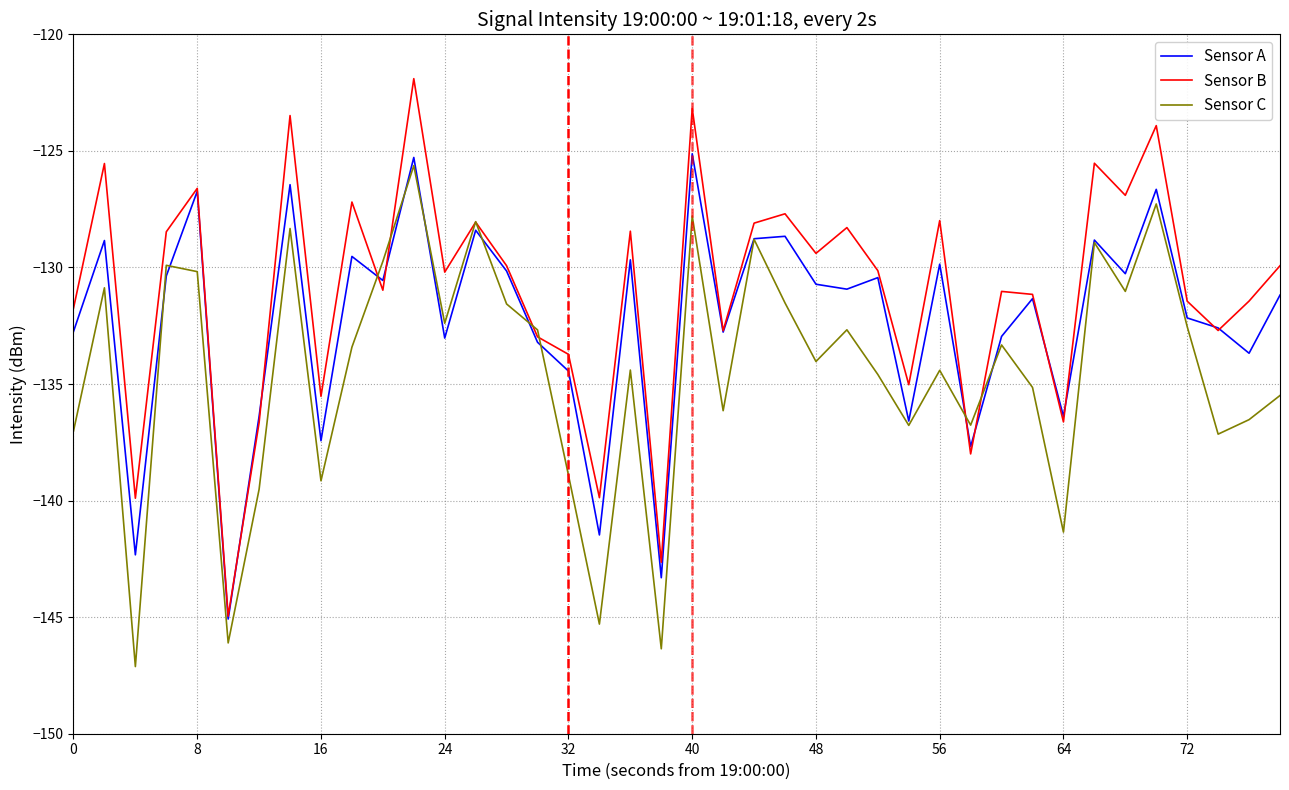

What is the lowest value of the Sensor C series?

-147.1